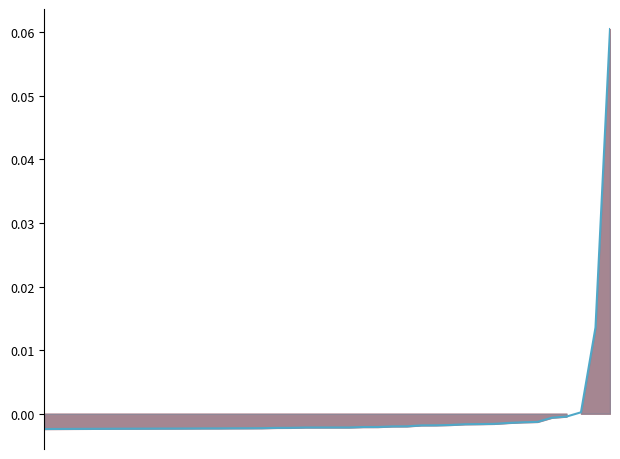

Is it true that the value at 10 is -0.0?

True